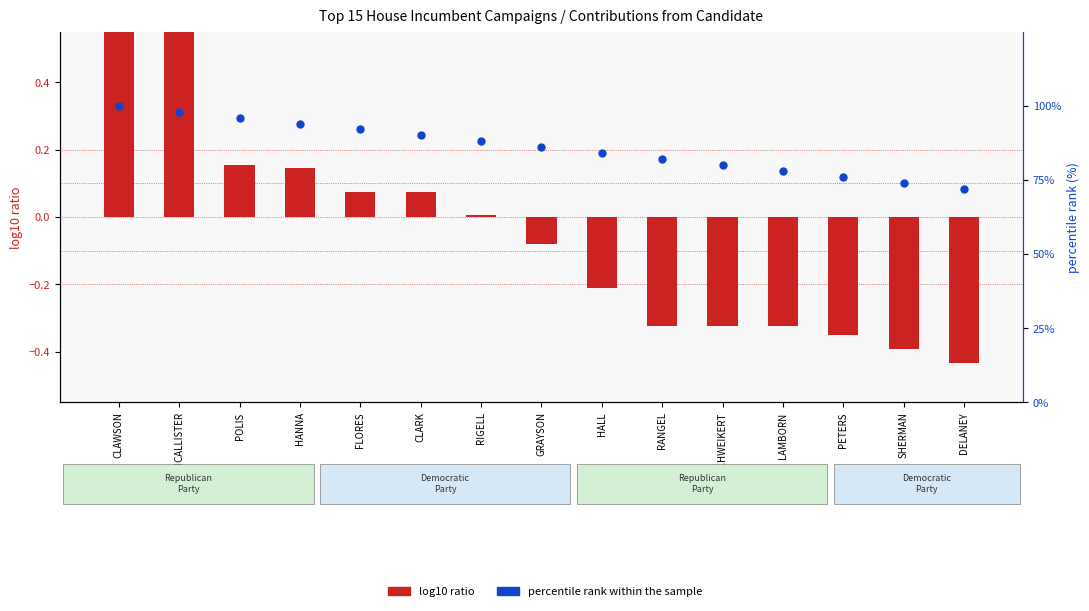

At which category is the sum across all series the highest?

CLAWSON